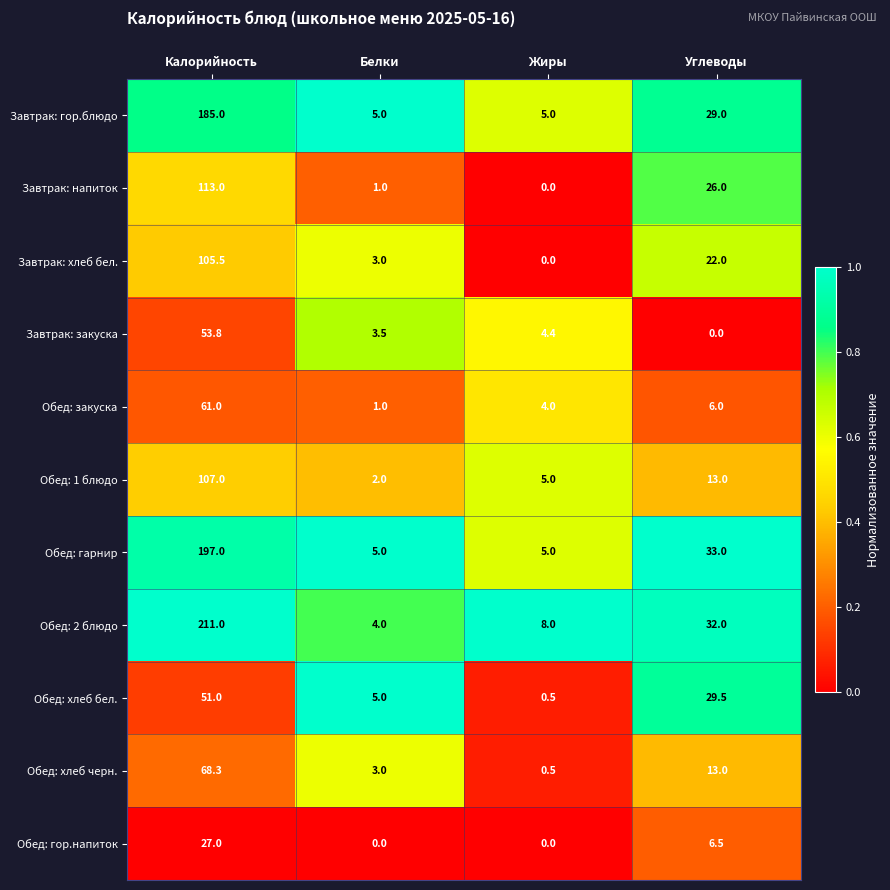

At which label does Завтрак: хлеб бел. first exceed 22?

Калорийность